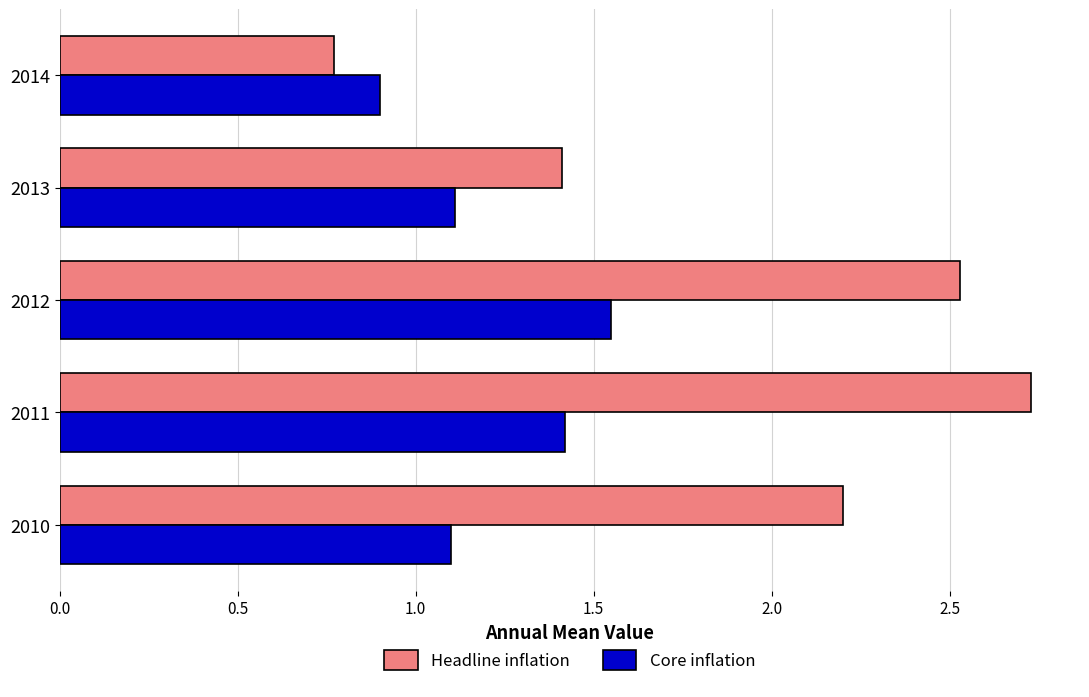

What is the sum of all Headline inflation values?

9.6